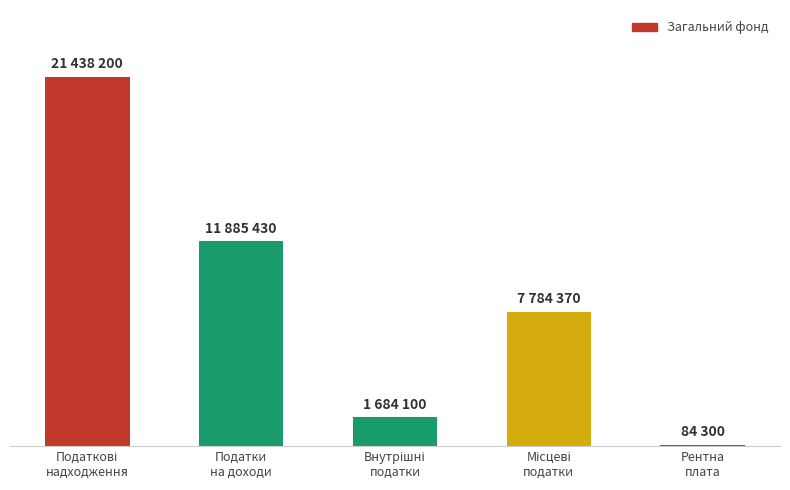

What is the sum of all values?

42876400